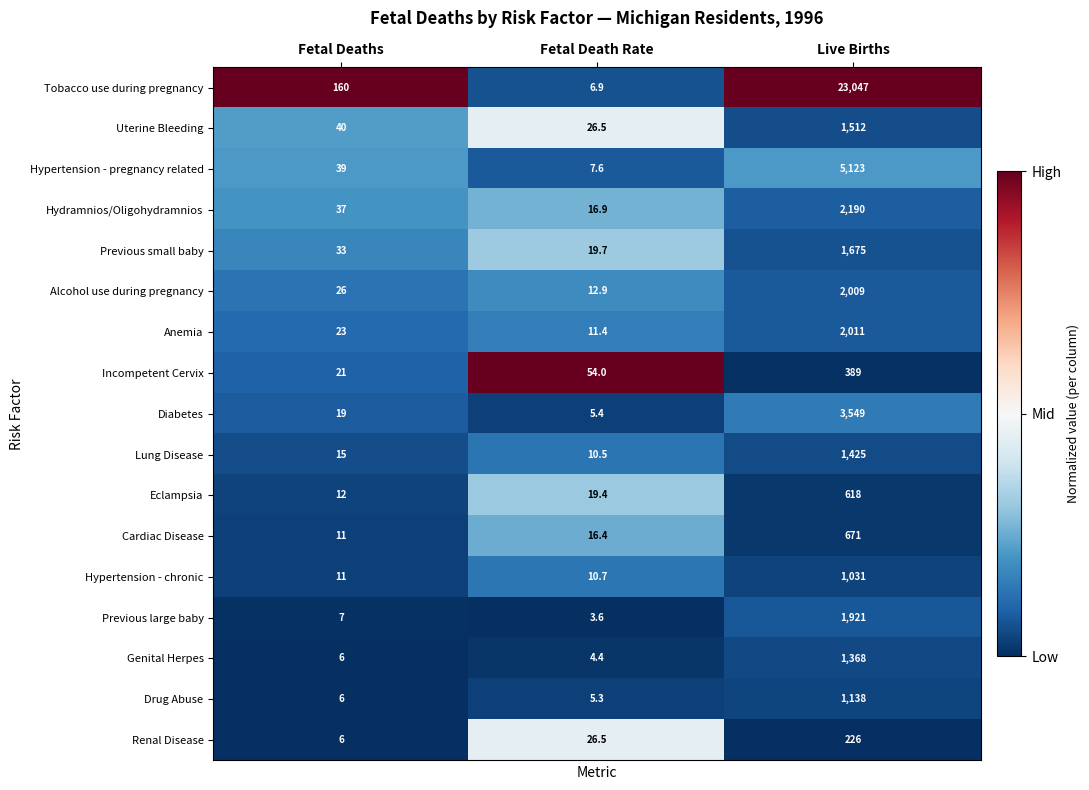

What value does the Incompetent Cervix series have at Fetal Deaths?

21.0